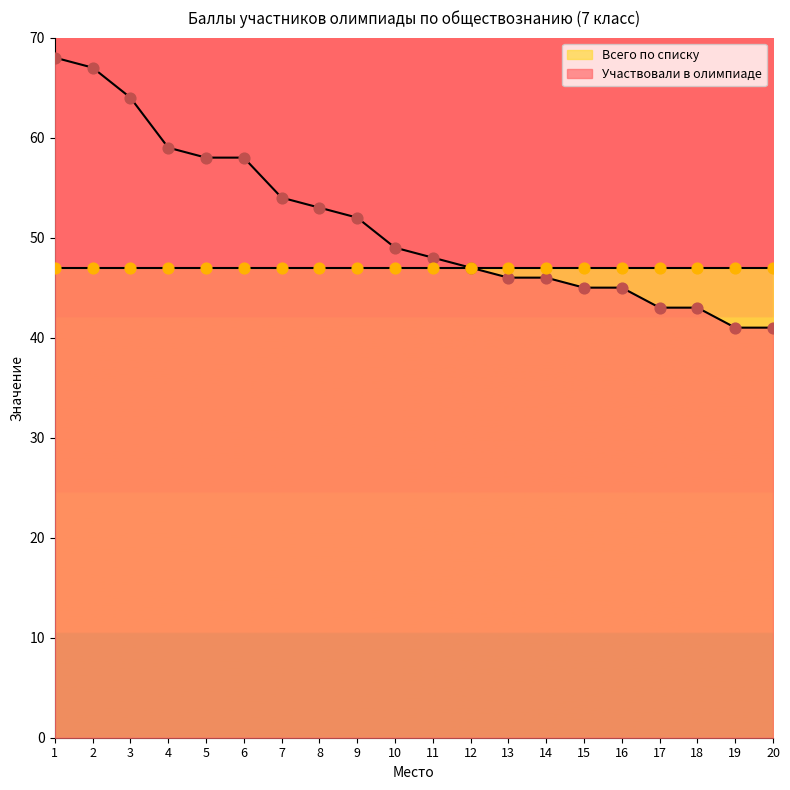

Approximately how many times larger is the value at 19 compared to 13?

0.9